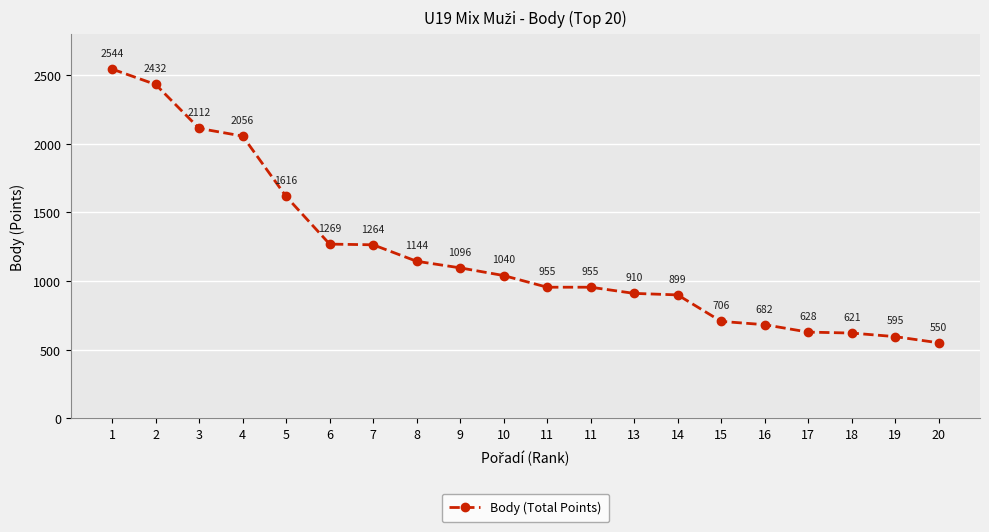

Approximately how many times larger is the value at 2 compared to 15?

3.4